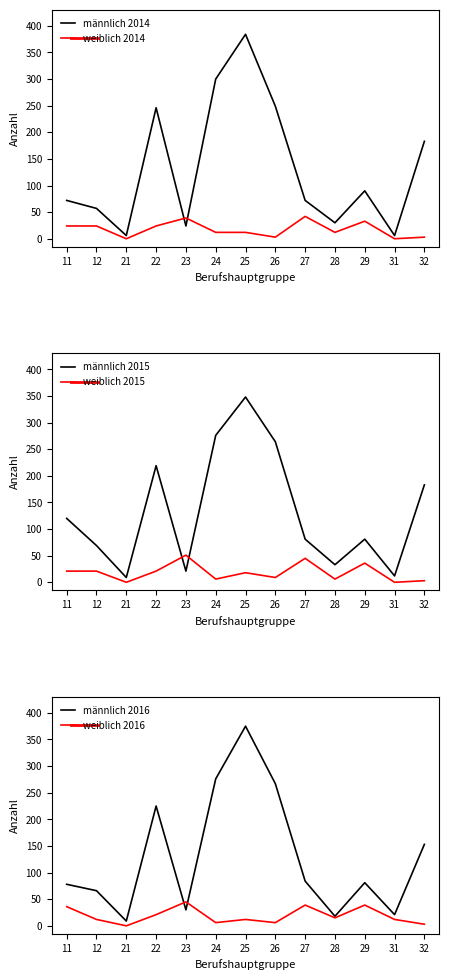

Is it true that männlich 2016 equals 15 at 21?

False